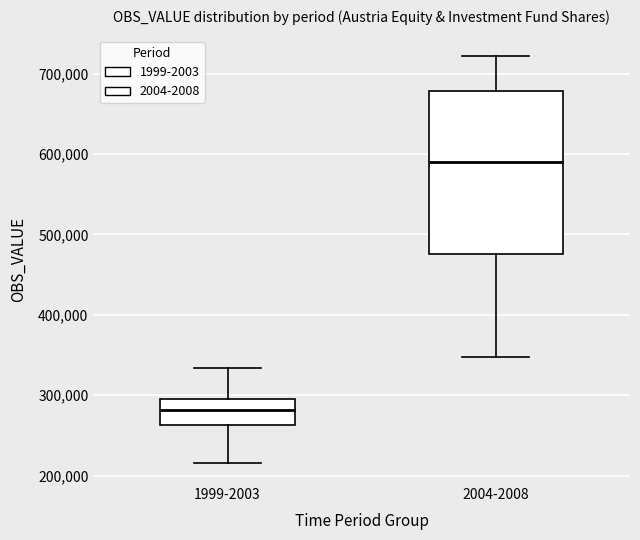

Comparing the boxes themselves (not the whiskers), which one is the tallest?

2004-2008